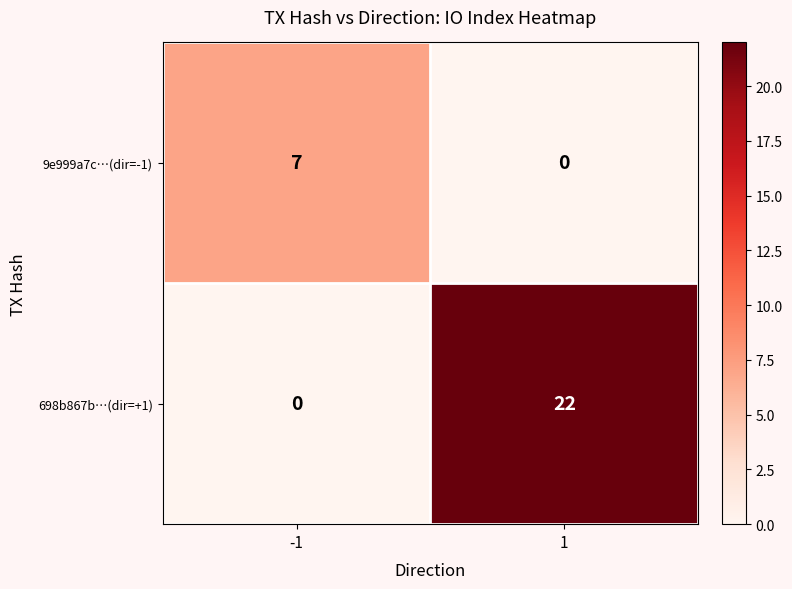

What is the difference between the highest and lowest values at -1?

7